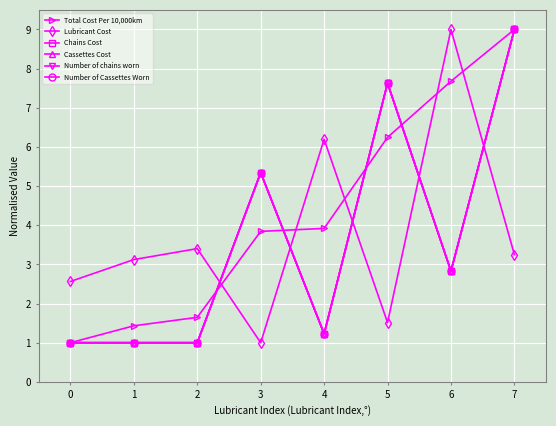

What is the minimum value for Lubricant Cost?

1.0